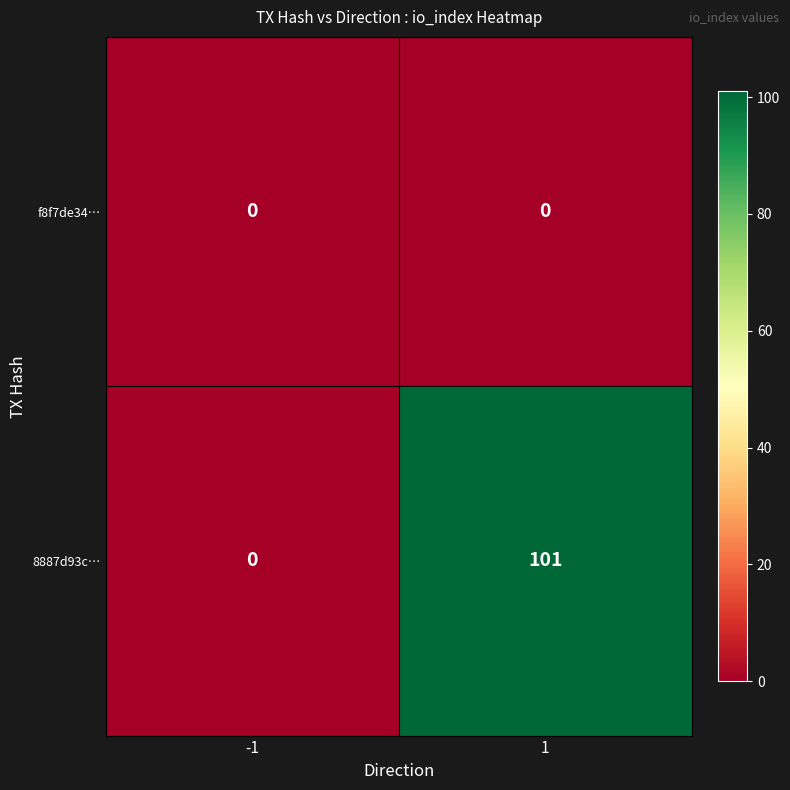

Between -1 and 1, which series saw the biggest shift?

8887d93c…